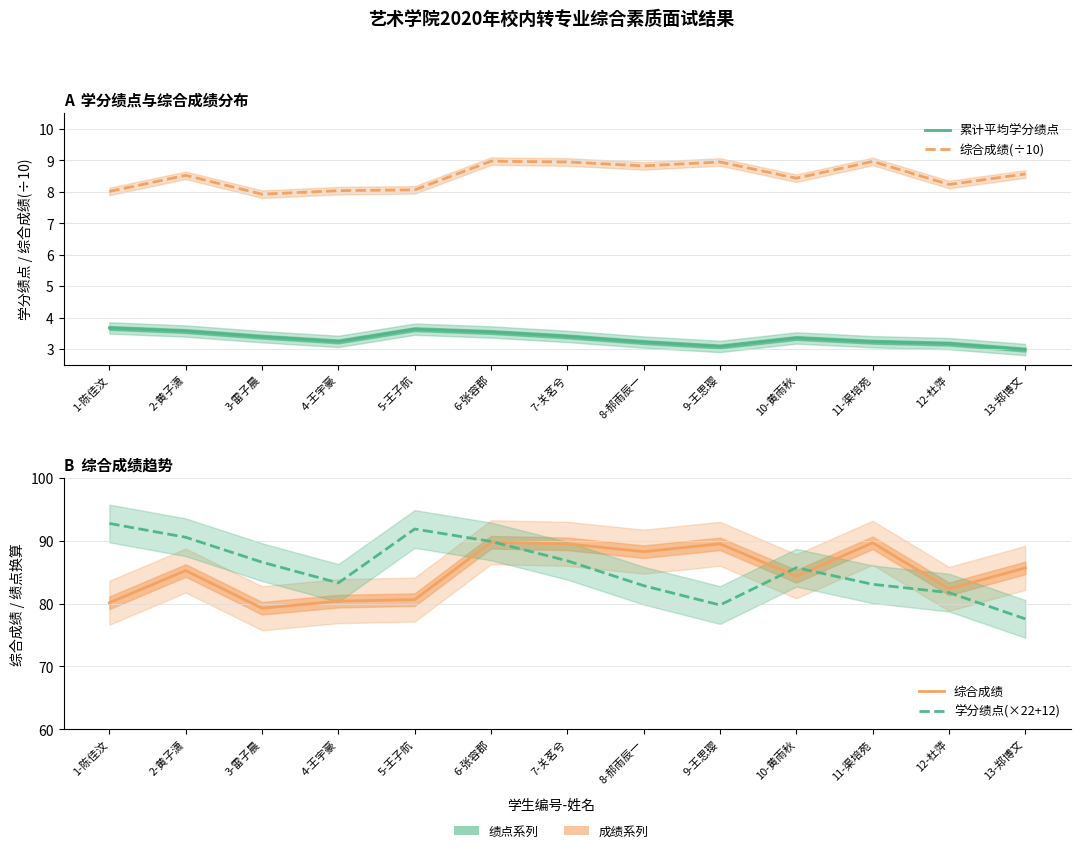

Where is the first local maximum for 综合成绩?

2-黄子潇